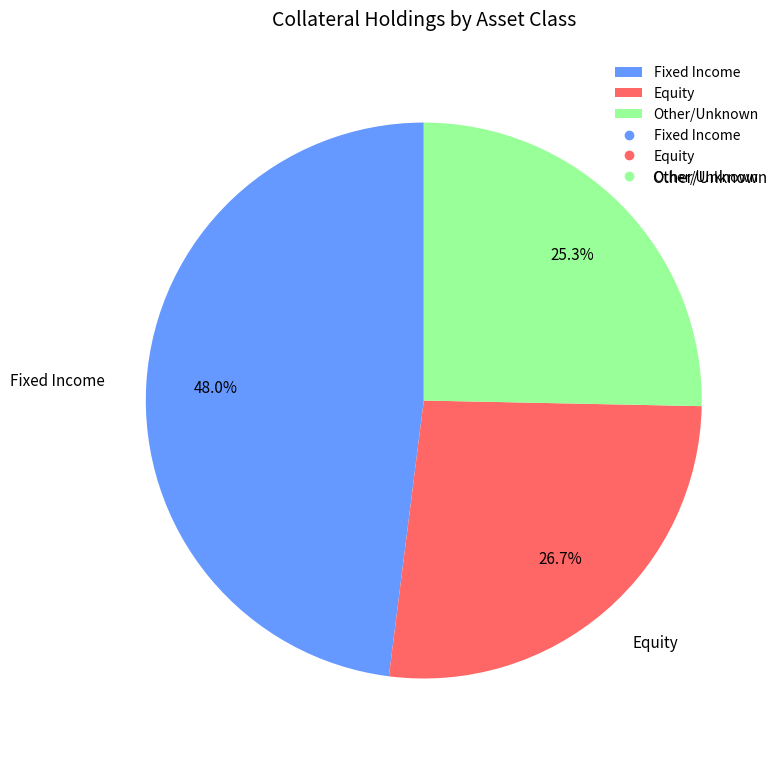

How much of the chart is everything except Fixed Income?

52.0%